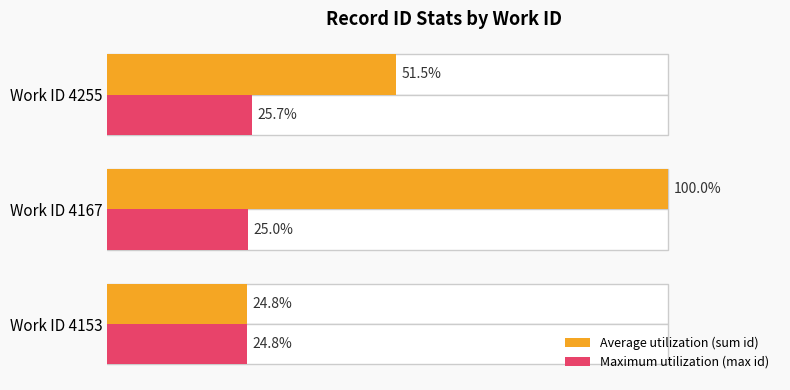

Which series changed the most between Work ID 4153 and Work ID 4167?

Average utilization (sum id)